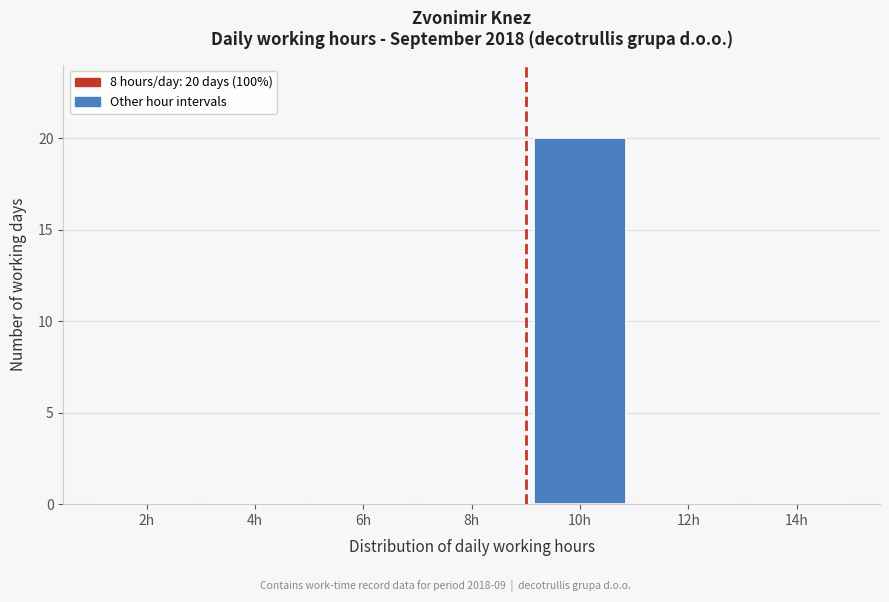

Reading right to left, extract all data points from this chart.

14h=0	12h=0	10h=20	8h=0	6h=0	4h=0	2h=0